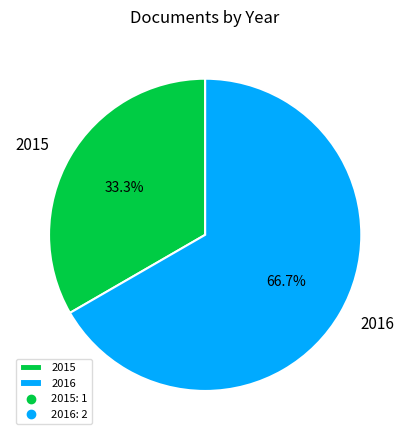

Which category has the smallest portion of the pie?

2015